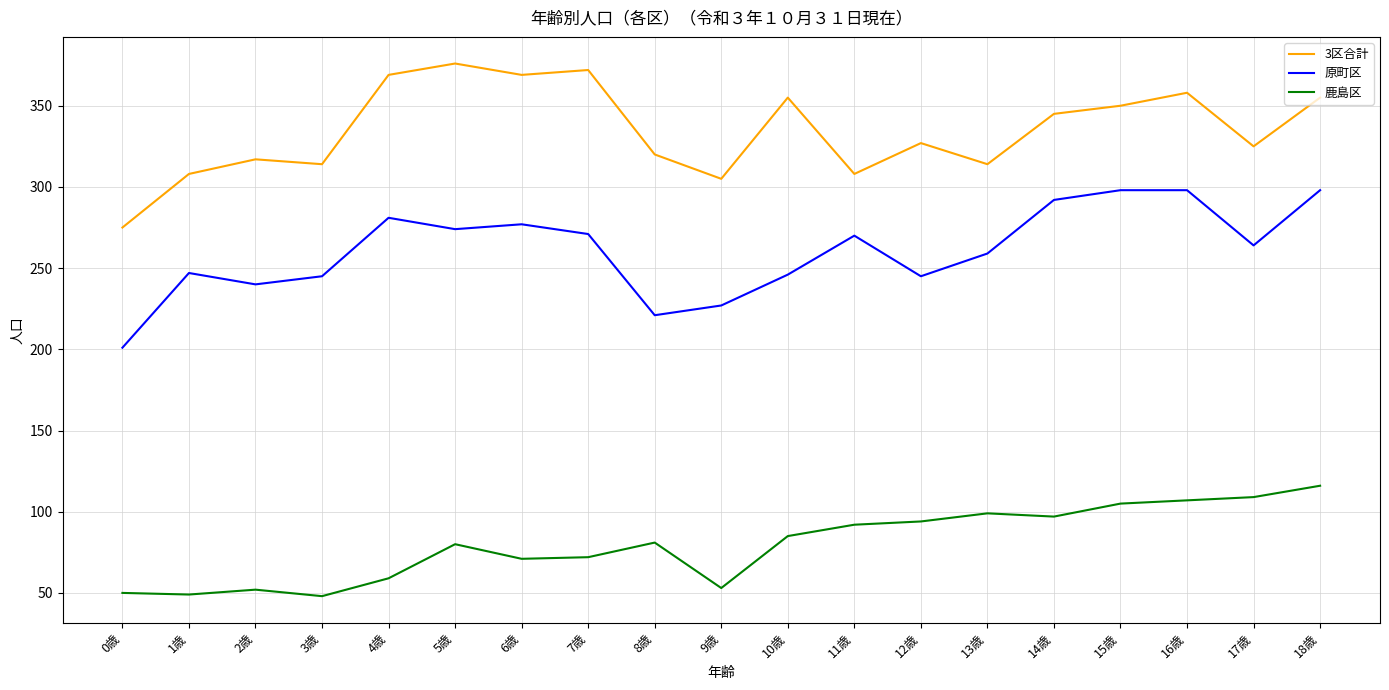

What is the average value of the 鹿島区 series?

80